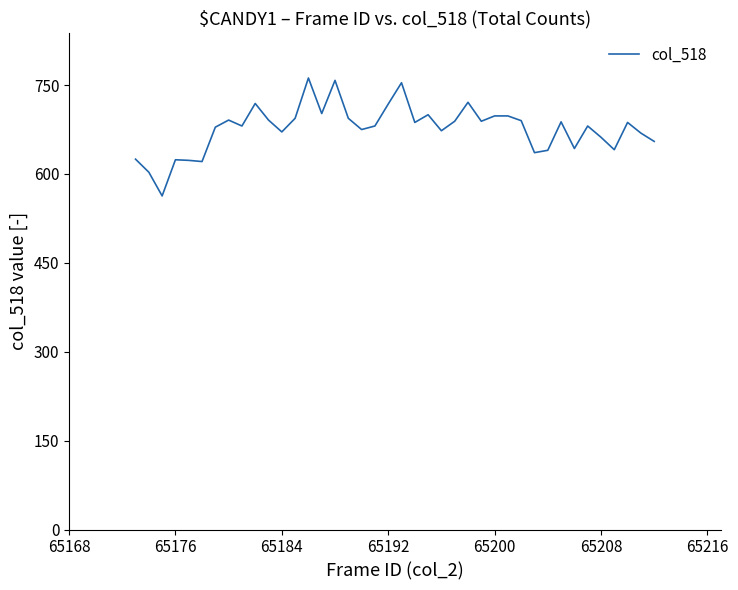

What is the difference between the maximum and minimum values?

199